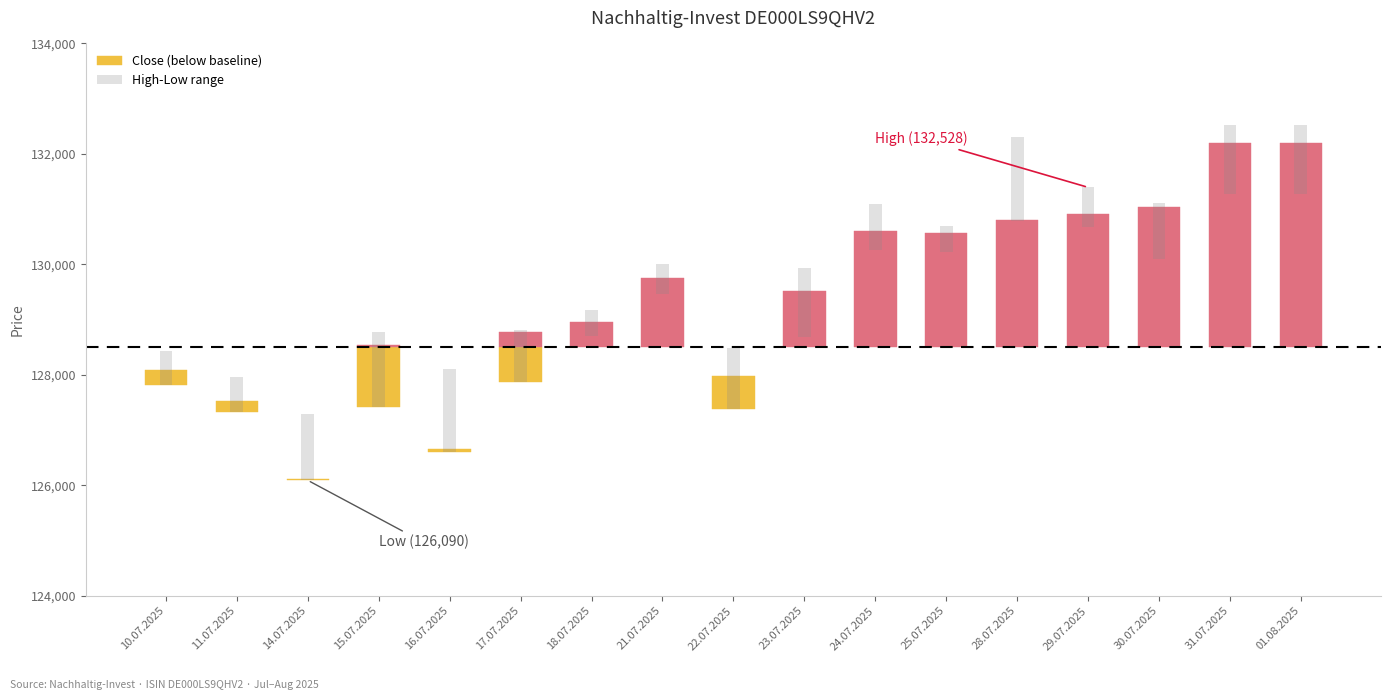

How many data points does each series have?

17